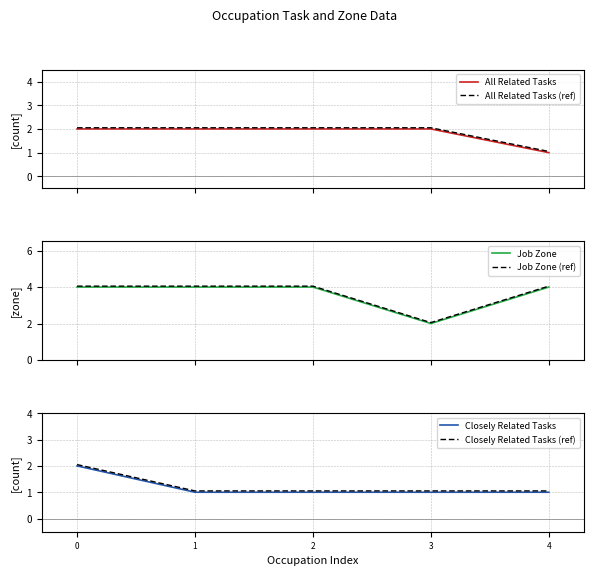

Between 0 and 1, which series saw the biggest shift?

Closely Related Tasks